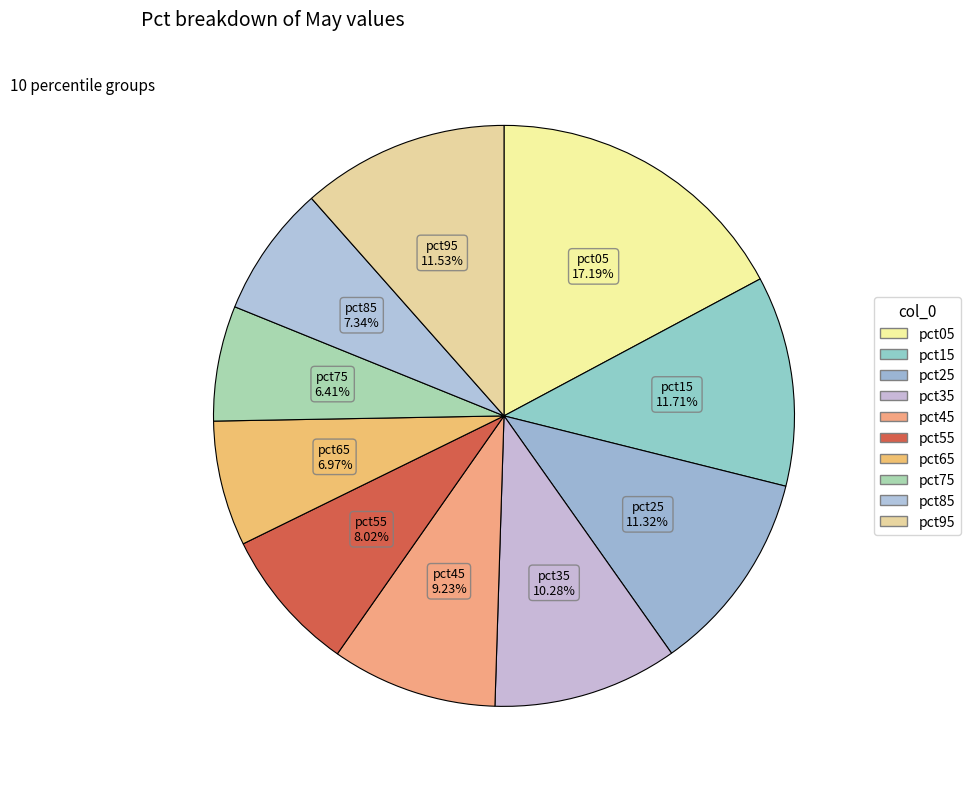

Does pct55 represent more than half of the total?

No